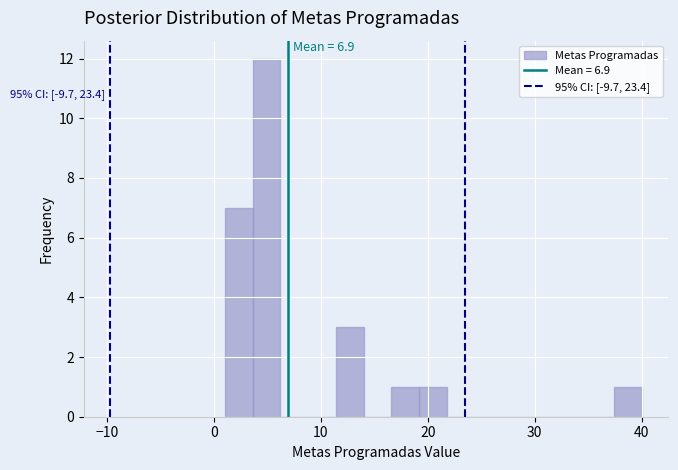

Read against the x-axis, roughly where is the centre of the tallest bar?

5